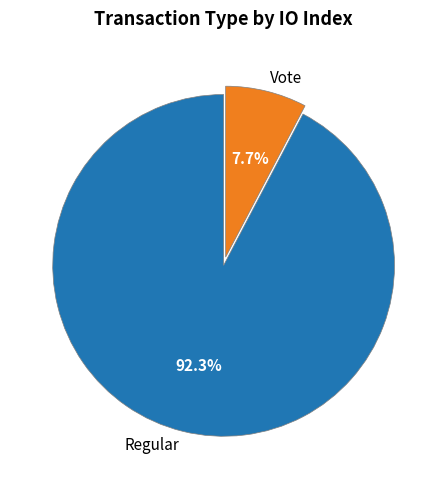

To the nearest percent, what portion does Regular represent?

92%